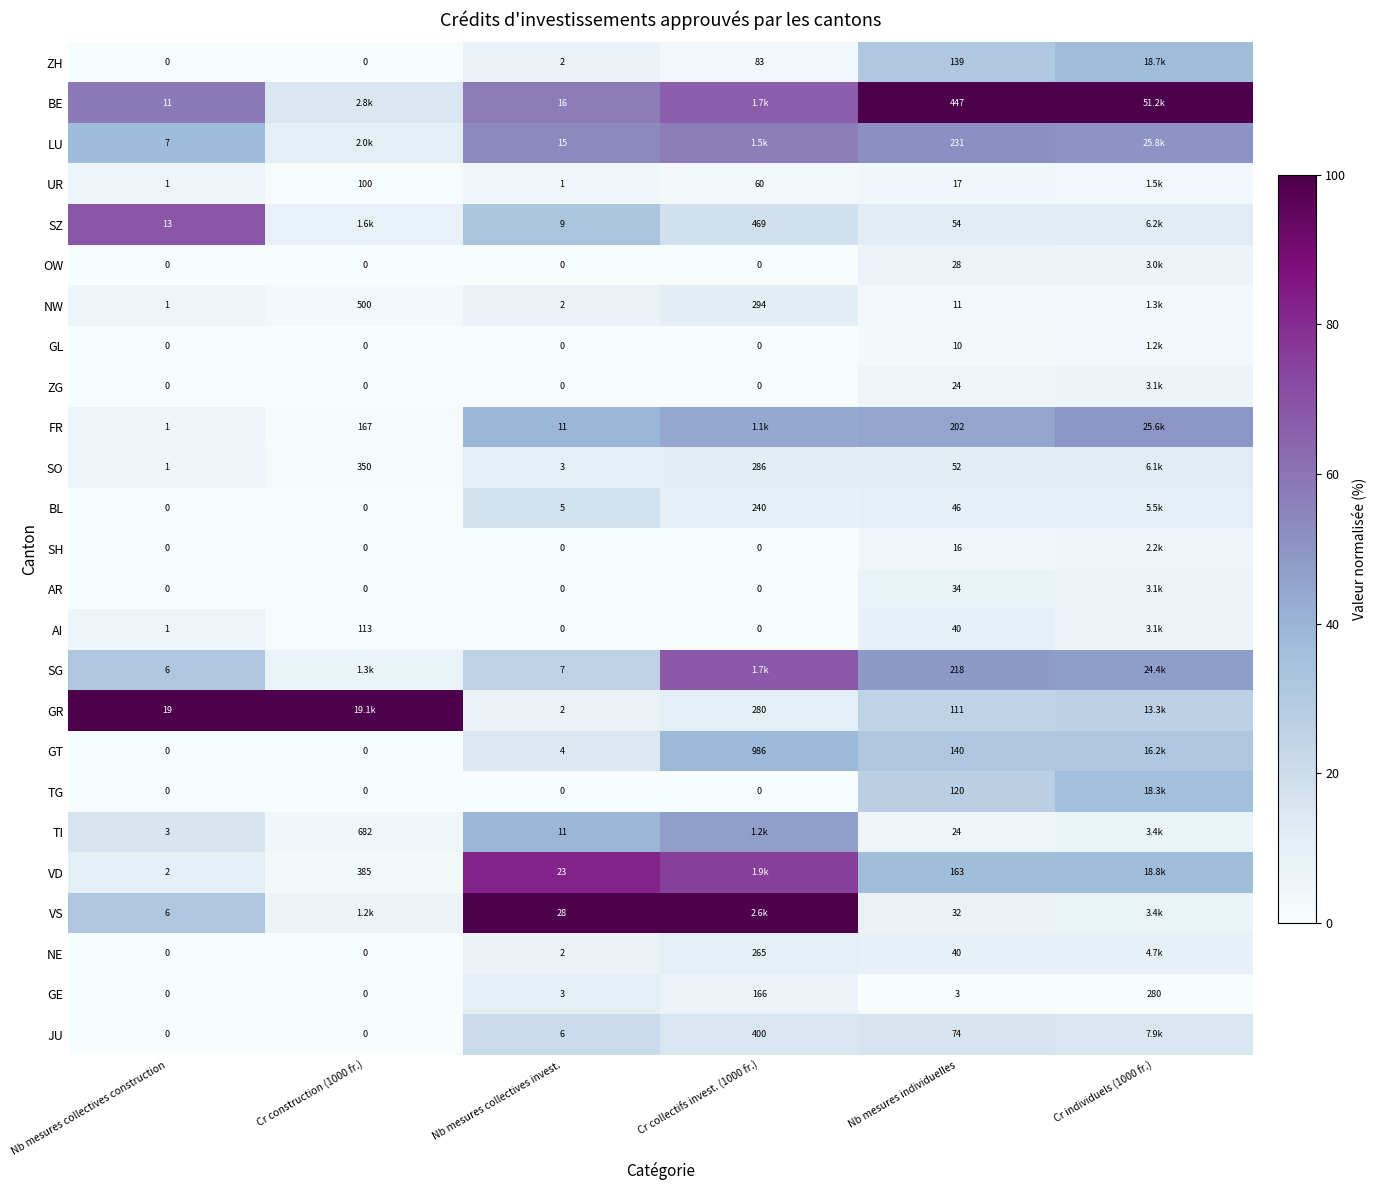

The SZ series shows 43.0 at Nb mesures collectives invest.. True or false?

False